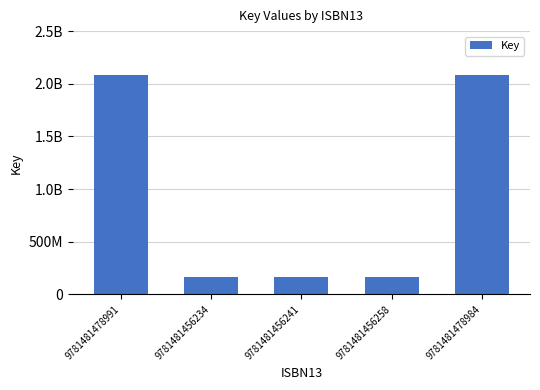

Which category has the lowest value across all series?

9781481456234